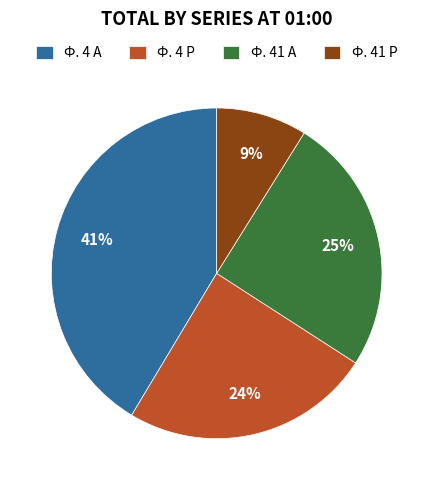

To the nearest percent, what is the combined percentage of Ф. 41 Р and Ф. 4 Р?

33%